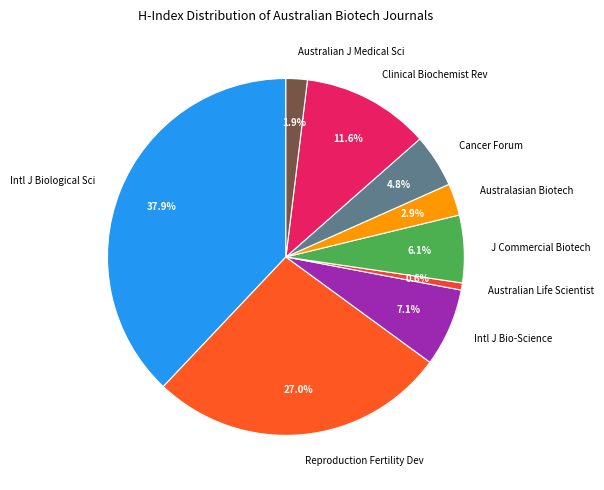

Does any single category account for the majority?

No